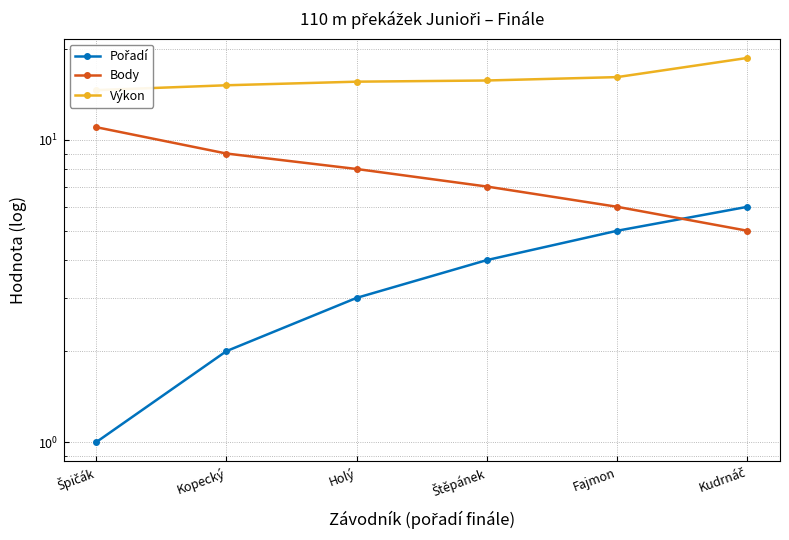

Reading left to right, transcribe all the data shown in this chart.

Pořadí: 1.0	2.0	3.0	4.0	5.0	6.0
Body: 11.0	9.0	8.0	7.0	6.0	5.0
Výkon: 14.6	15.1	15.6	15.7	16.1	18.6